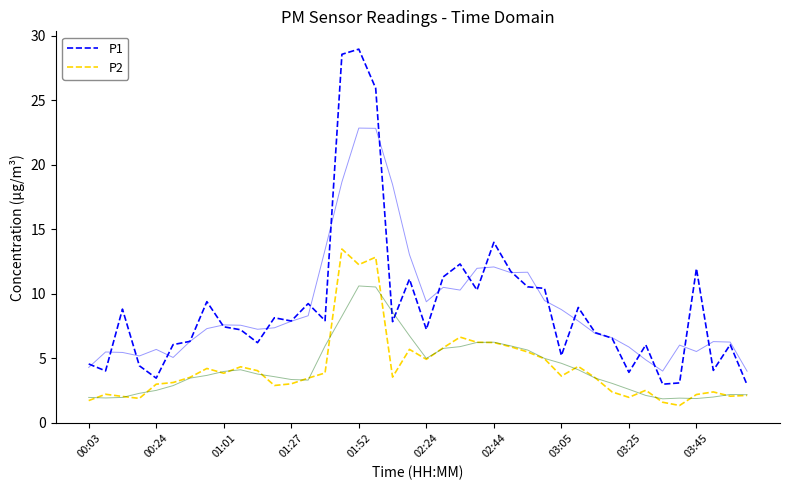

Reading left to right, transcribe all the data shown in this chart.

P1: 4.6	4.0	8.8	4.4	3.5	6.1	6.3	9.4	7.5	7.2	6.2	8.2	7.9	9.2	7.9	28.6	29.0	25.9	7.8	11.2	7.2	11.3	12.3	10.3	14.0	11.8	10.6	10.4	5.2	8.9	7.0	6.6	3.9	6.0	3.0	3.1	12.0	4.1	6.1	3.0
P2: 1.7	2.2	2.0	1.9	3.0	3.1	3.5	4.2	3.9	4.3	4.0	2.9	3.0	3.5	3.9	13.5	12.3	12.8	3.5	5.7	4.9	5.8	6.7	6.2	6.2	5.9	5.5	5.0	3.6	4.4	3.5	2.4	2.0	2.5	1.6	1.4	2.2	2.4	2.1	2.1